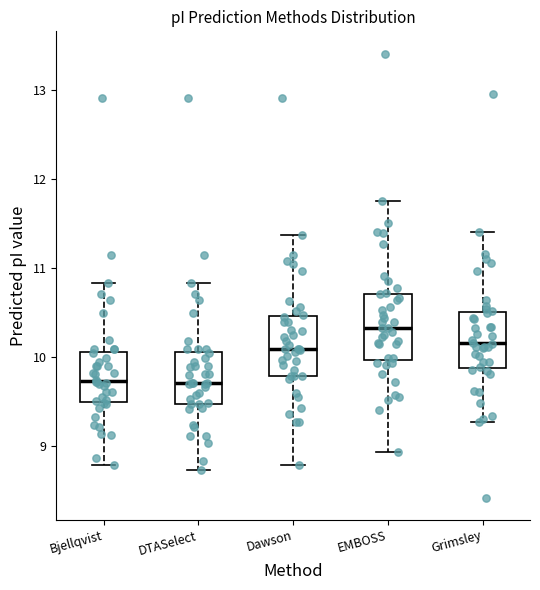

Which box has the highest median line?

EMBOSS